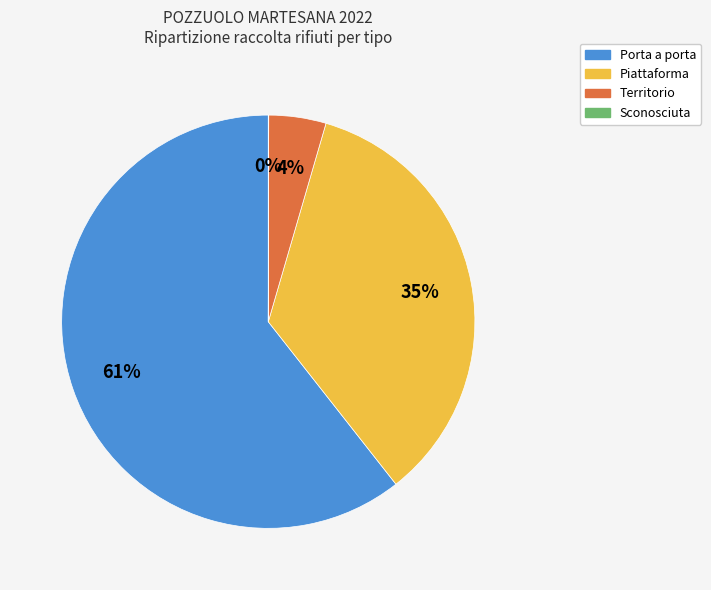

To the nearest percent, what percentage of the pie is Porta a porta?

61%